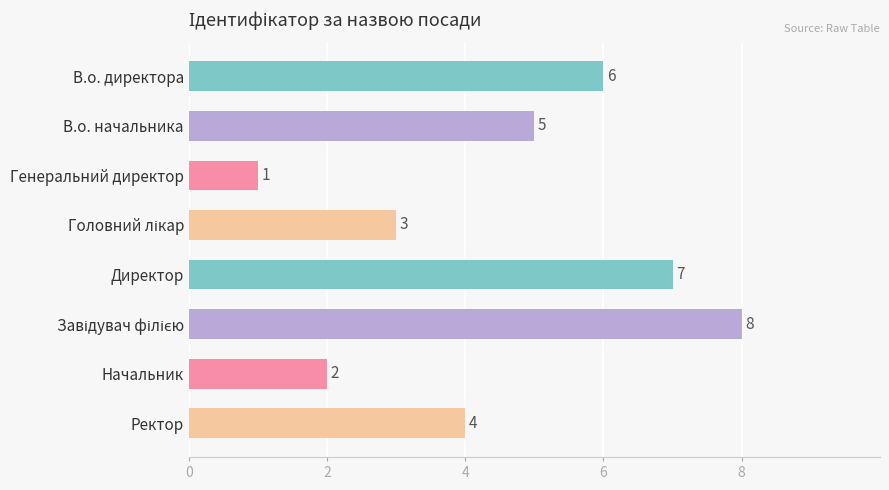

Reading top to bottom, list all the values displayed in this chart.

6	5	1	3	7	8	2	4